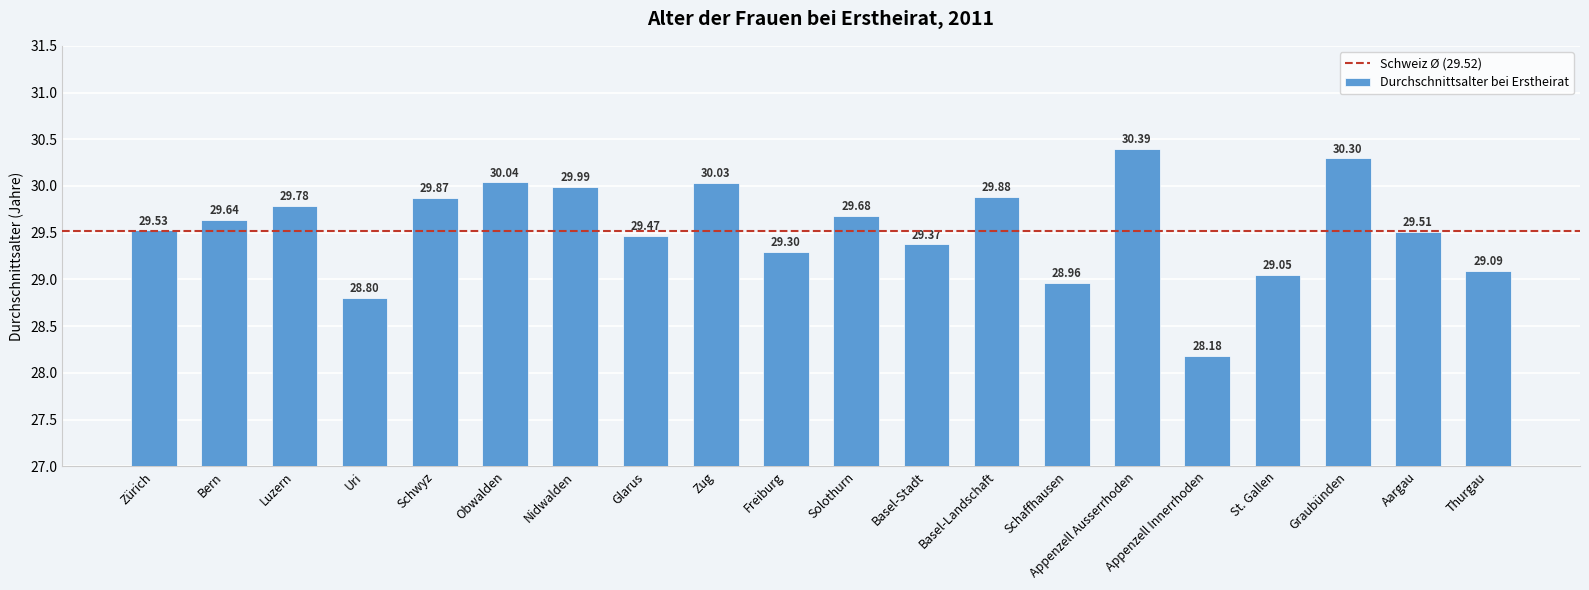

List the labels in order of value, largest first.

Appenzell Ausserrhoden, Graubünden, Obwalden, Zug, Nidwalden, Basel-Landschaft, Schwyz, Luzern, Solothurn, Bern, Zürich, Aargau, Glarus, Basel-Stadt, Freiburg, Thurgau, St. Gallen, Schaffhausen, Uri, Appenzell Innerrhoden